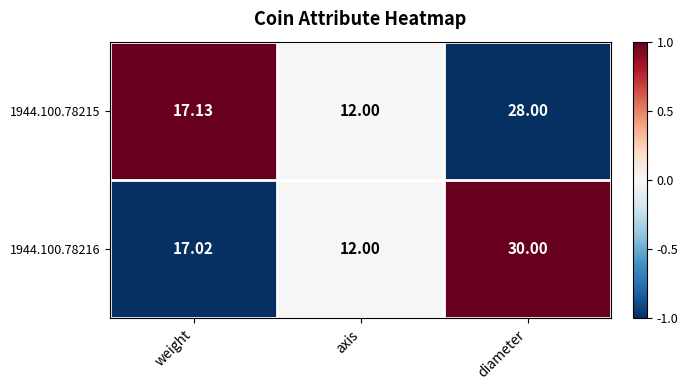

How many data points in 1944.100.78216 are above 17?

2